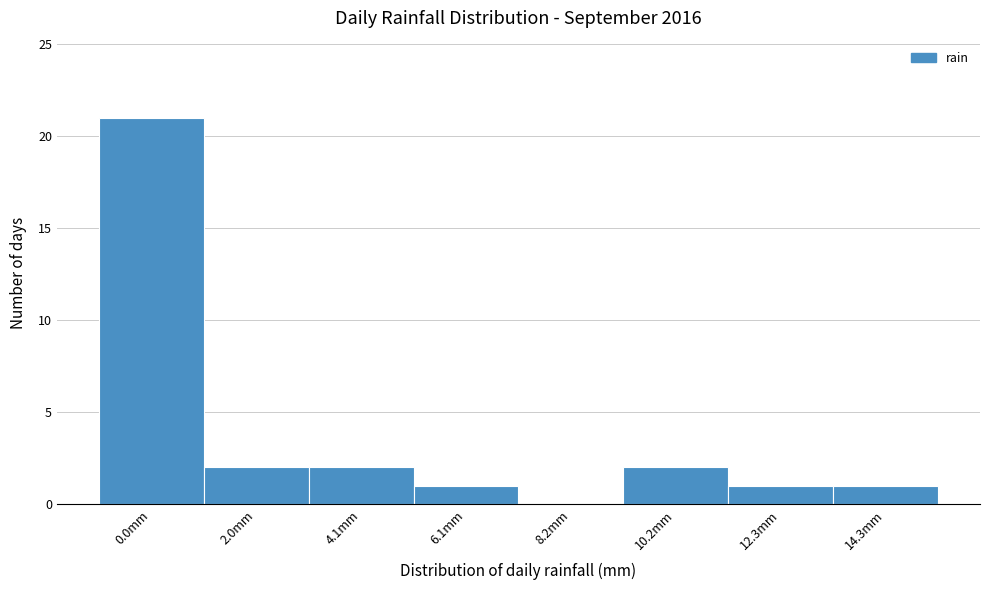

Reading left to right, list all the values displayed in this chart.

0.0mm=21	2.0mm=2	4.1mm=2	6.1mm=1	8.2mm=0	10.2mm=2	12.3mm=1	14.3mm=1